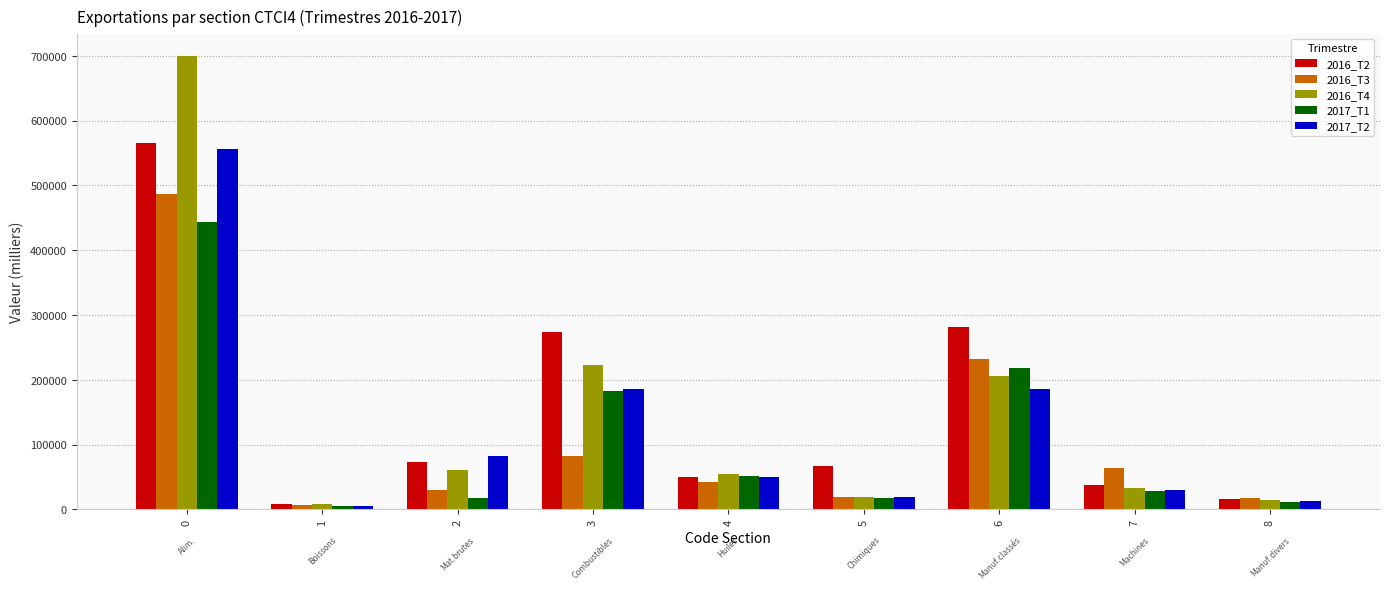

True or false: 2017_T2 has a value of 60669.0 at 3.

False